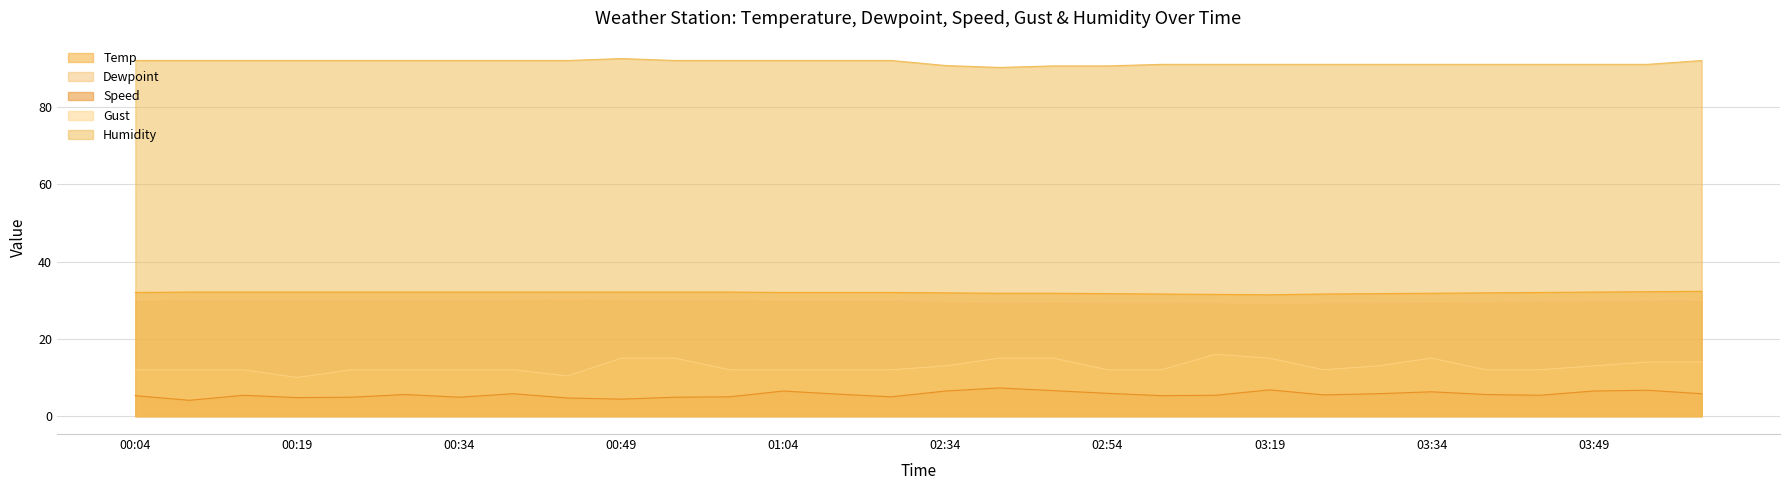

What is the value of the Humidity point at the 3rd from the left?

92.0